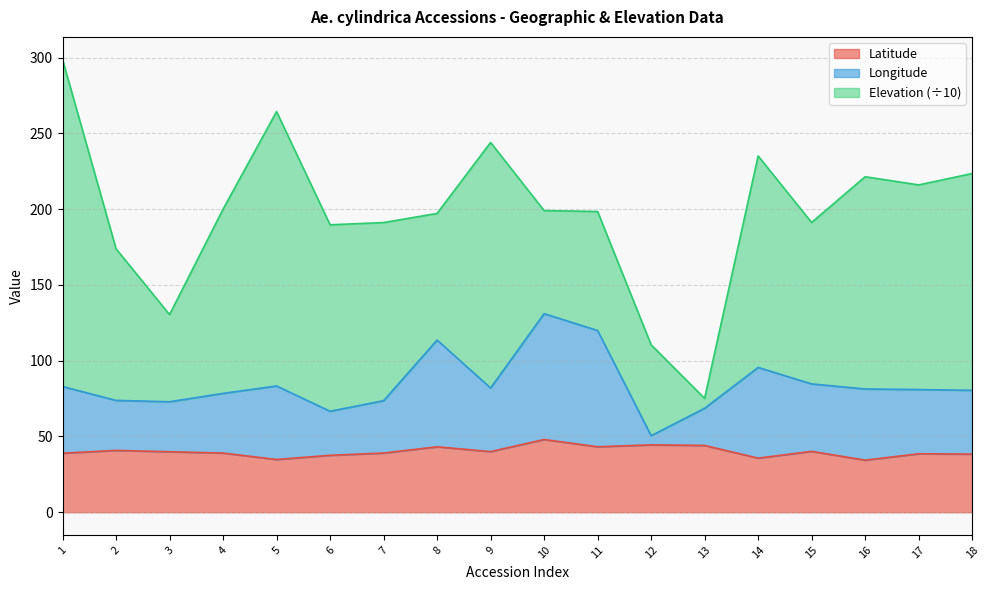

What is the maximum value for Latitude?

48.0